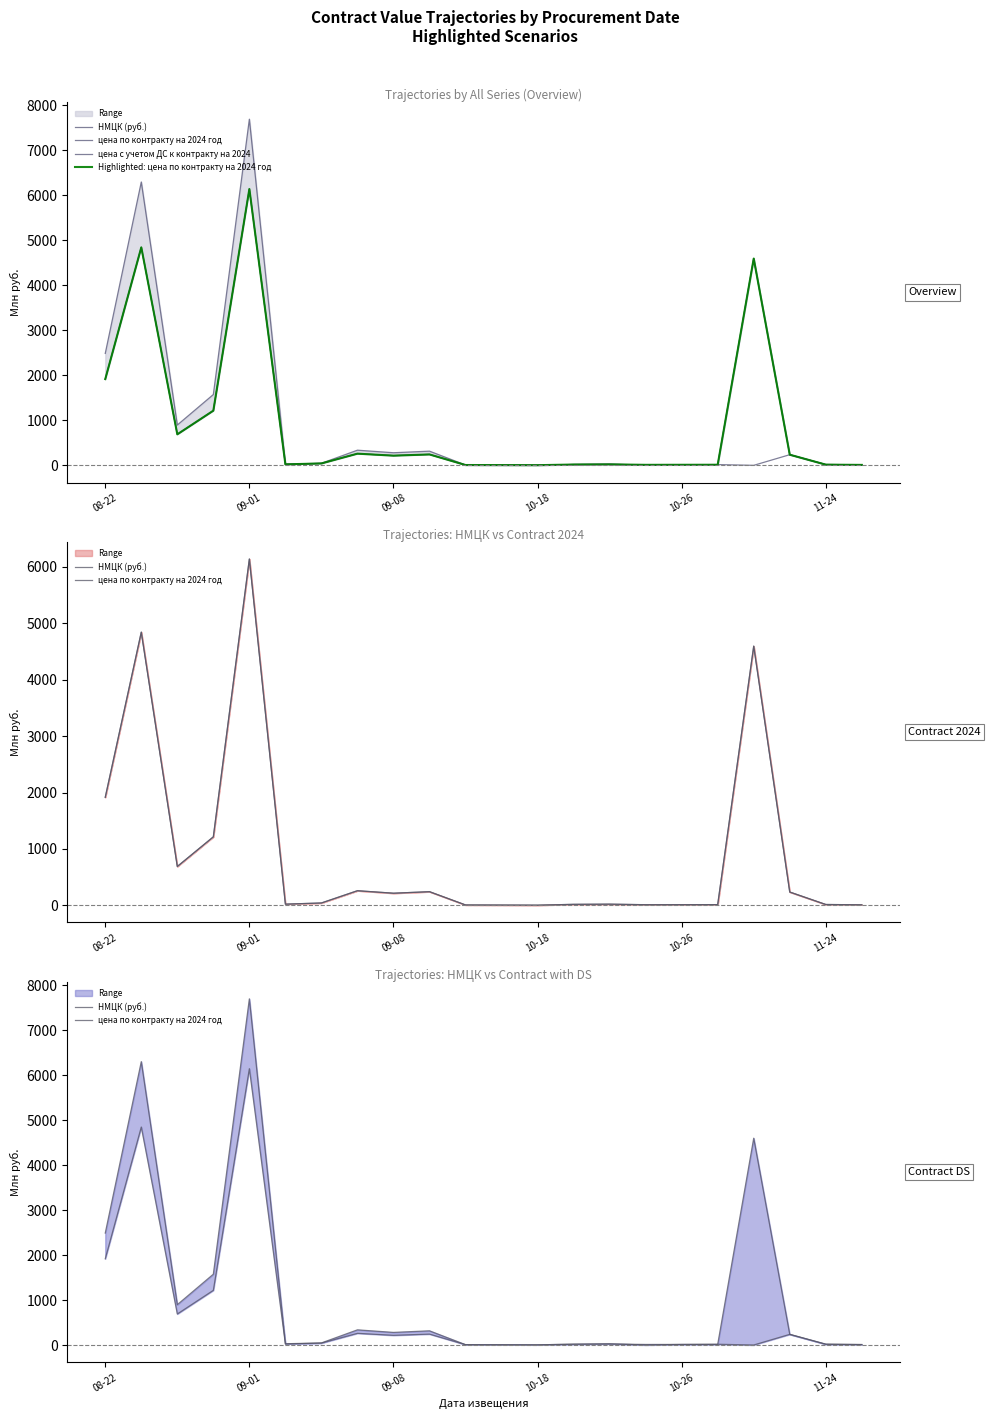

What is the value of the НМЦК (руб.) point at the 17th from the left?

12.5